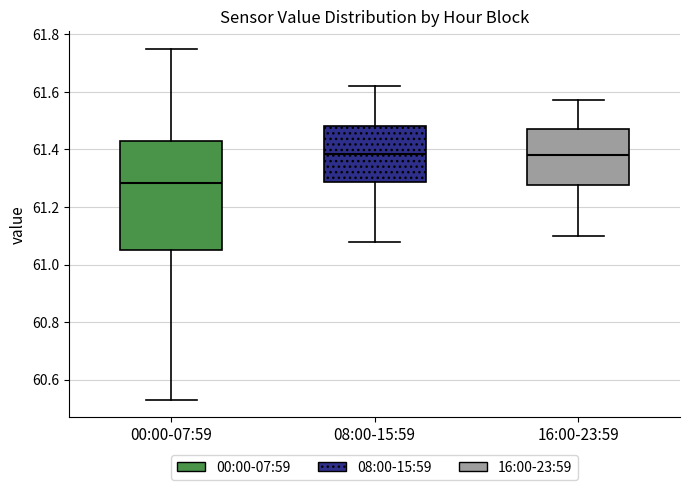

Reading left to right, read every box against the y-axis: the position of its median line, the range the box covers, and the ends of its whiskers. The values are not printed on the chart, so give them approximately, as read against the axis.

00:00-07:59: median 61.28, box 61.06 to 61.42, whiskers 60.54 to 61.76
08:00-15:59: median 61.38, box 61.28 to 61.48, whiskers 61.08 to 61.62
16:00-23:59: median 61.38, box 61.28 to 61.48, whiskers 61.10 to 61.58